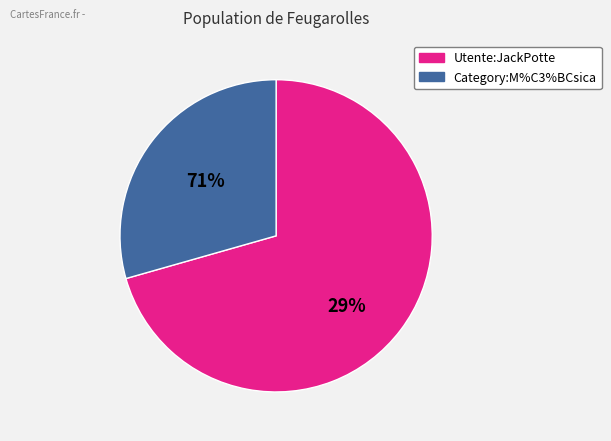

Is there any slice that represents more than half of the pie?

Yes